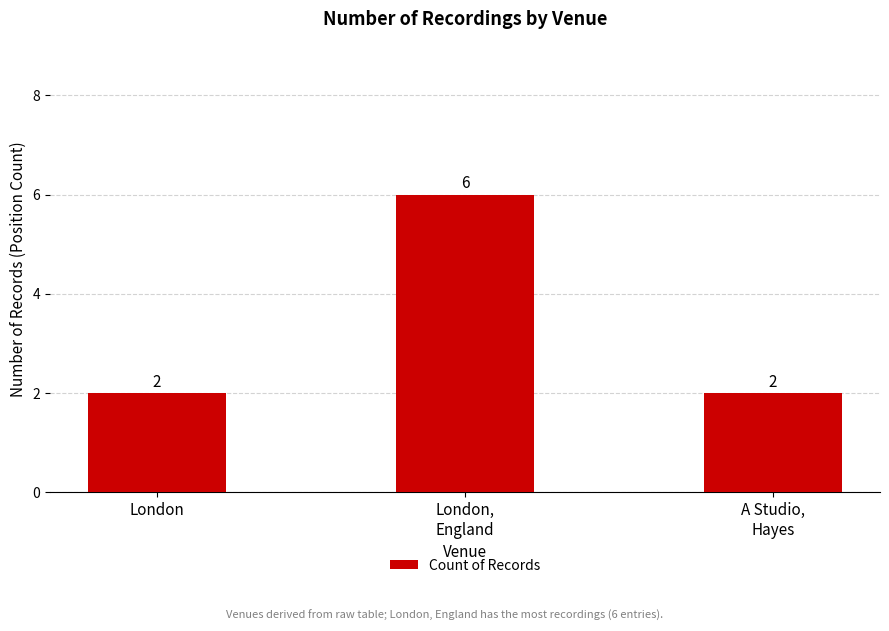

Approximately how many times larger is the value at London,
England compared to London?

3.0